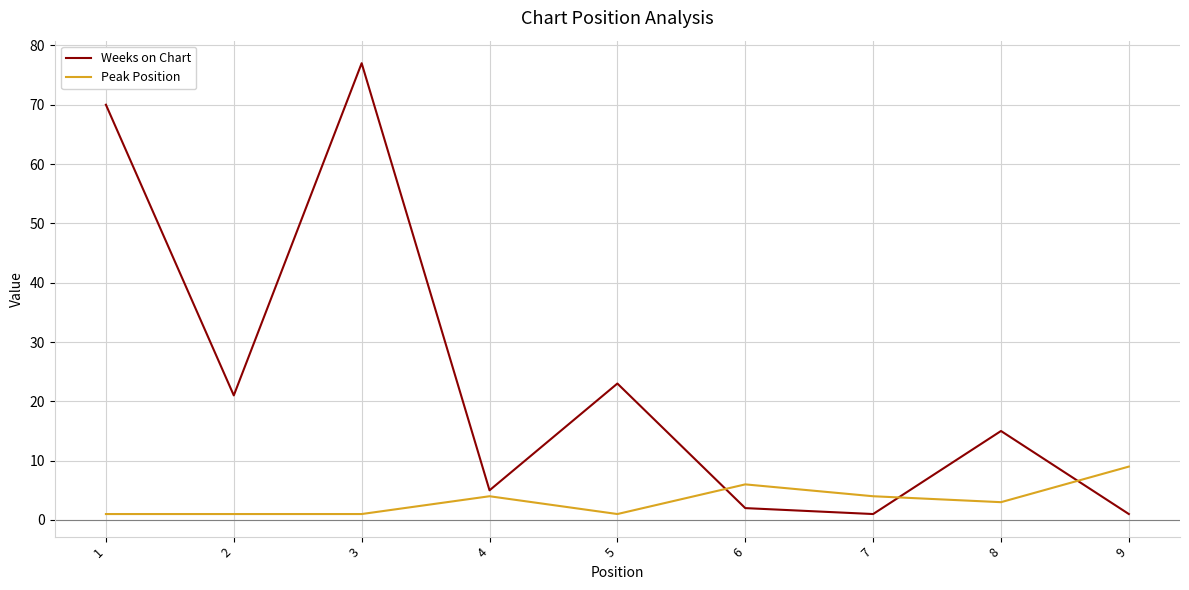

List the series in order of their peak value, highest first.

Weeks on Chart, Peak Position